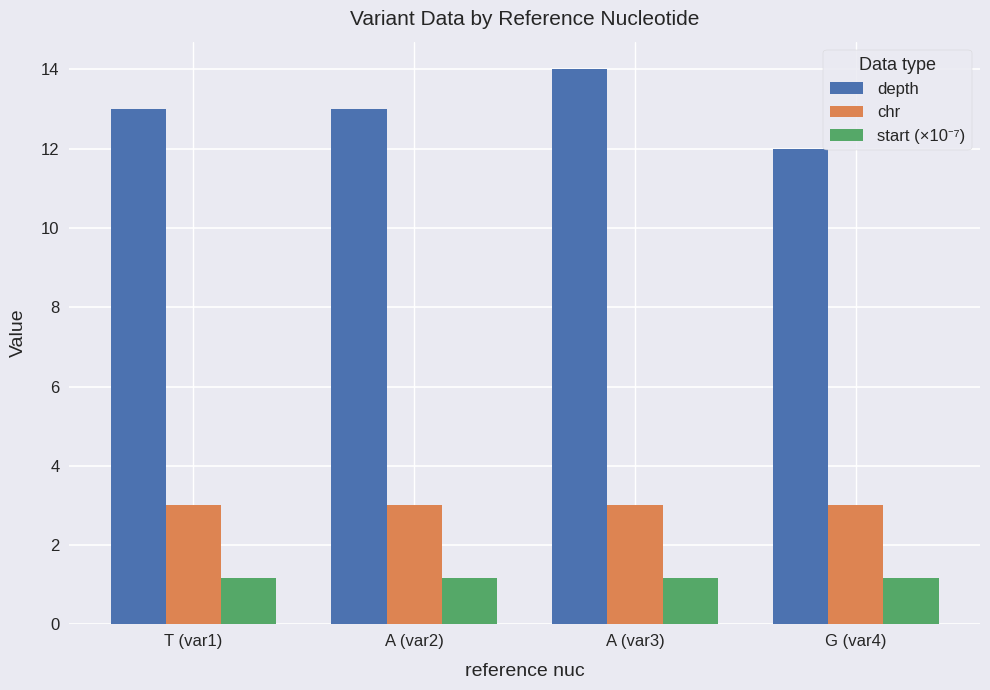

What is the sum of all depth values?

52.0